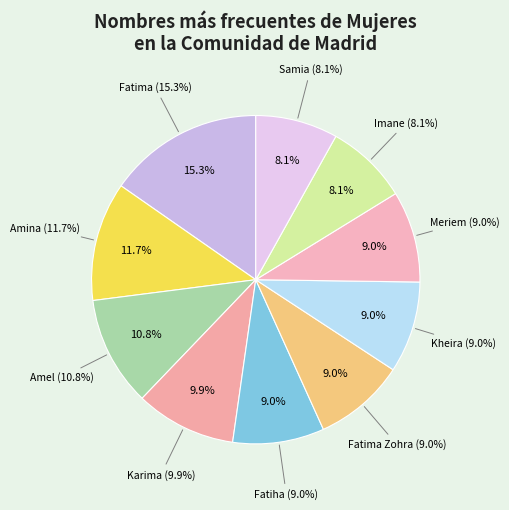

What is the smallest slice in the pie chart?

Imane